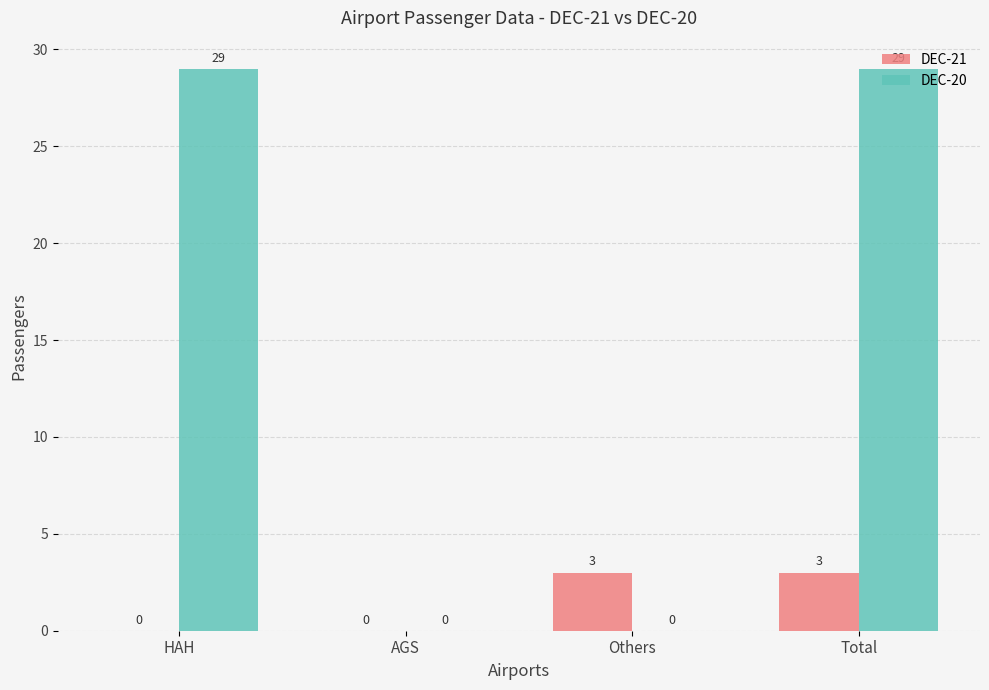

Count the number of categories in the chart.

4